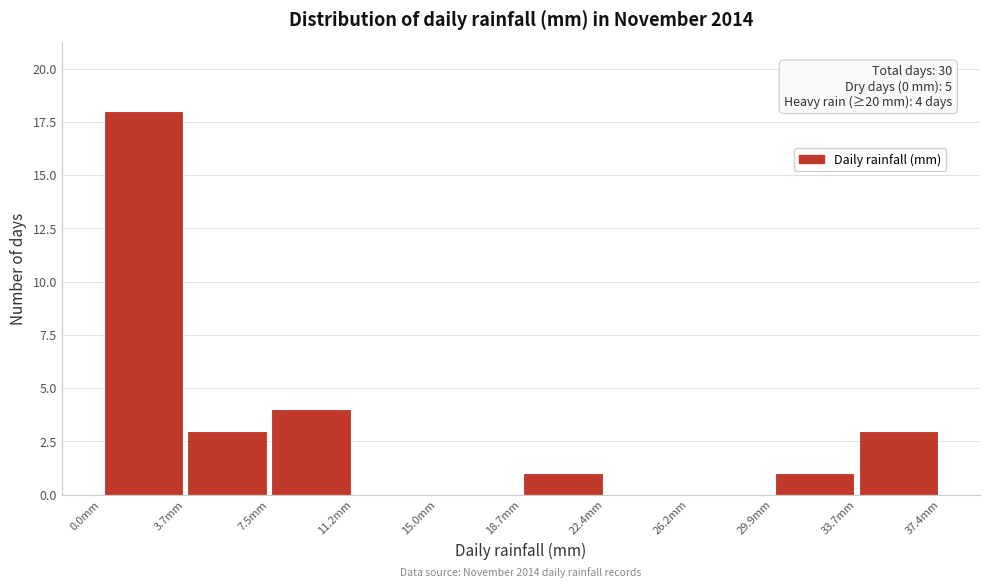

Which range on the x-axis has the tallest bar?

0.0 to 3.5